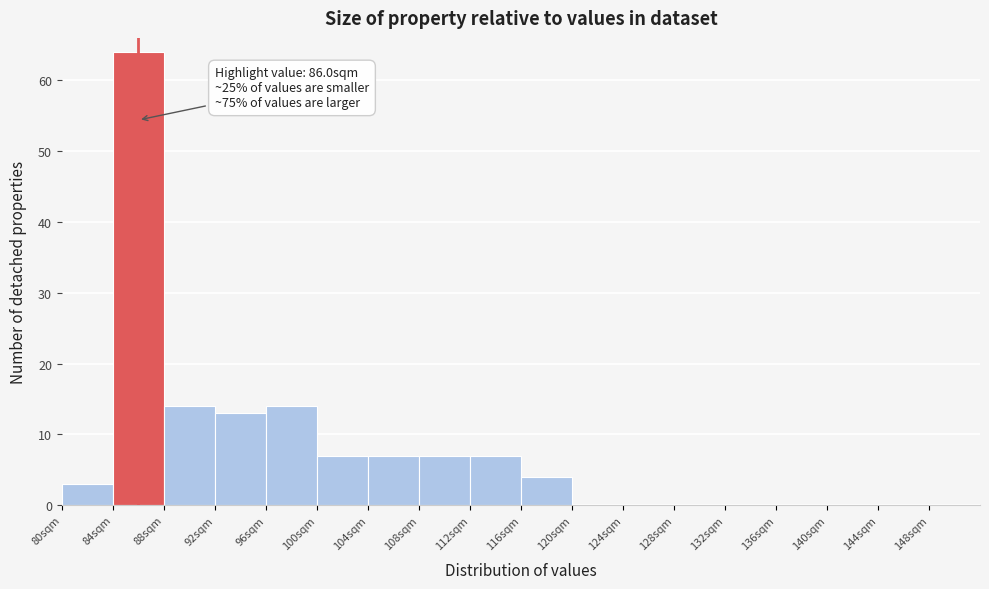

Which range on the x-axis has the tallest bar?

84 to 88